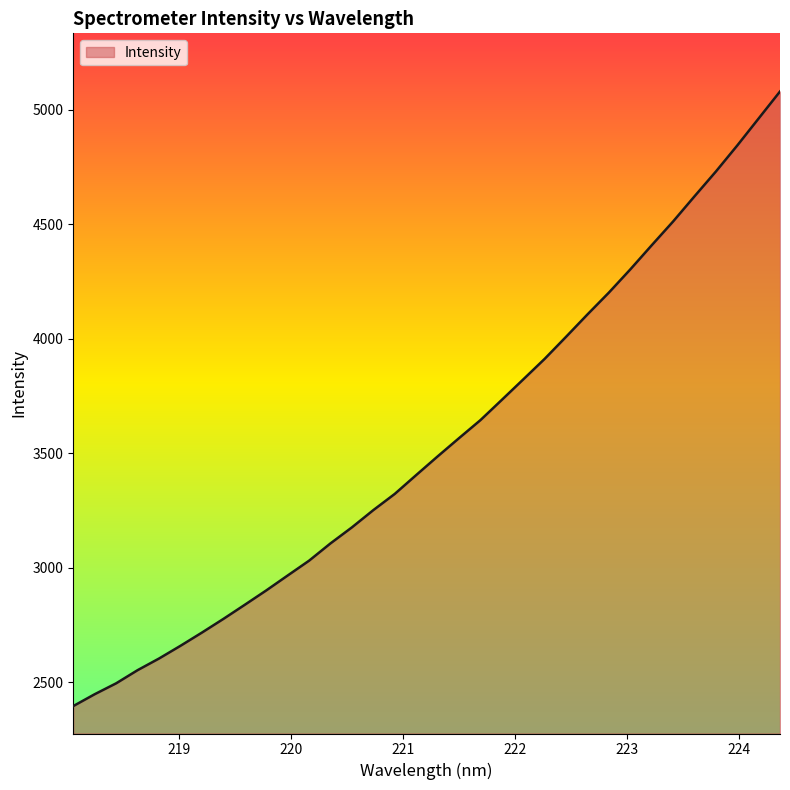

What is the maximum value shown in the chart?

5079.5